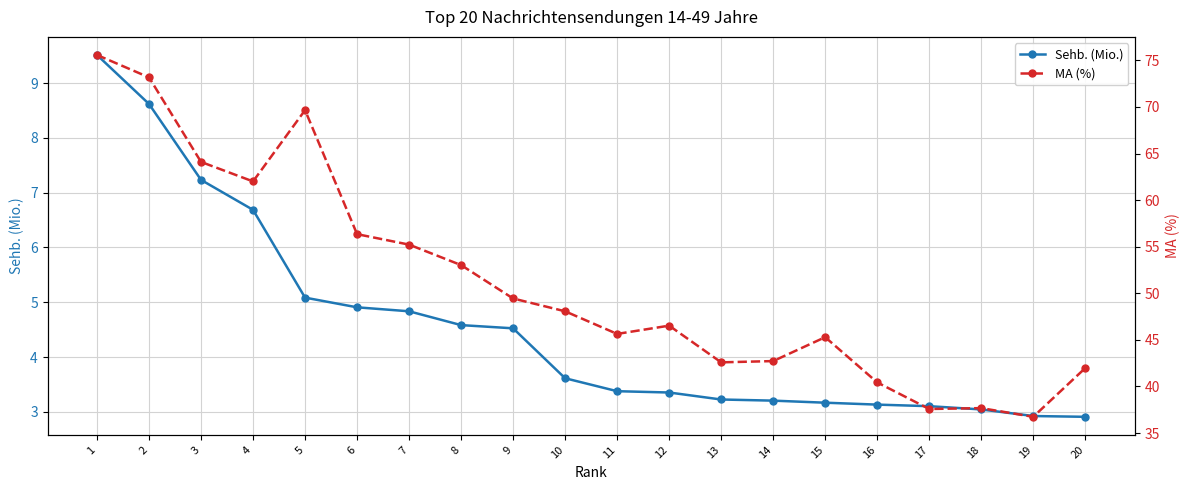

At how many categories does at least one series exceed 22?

20